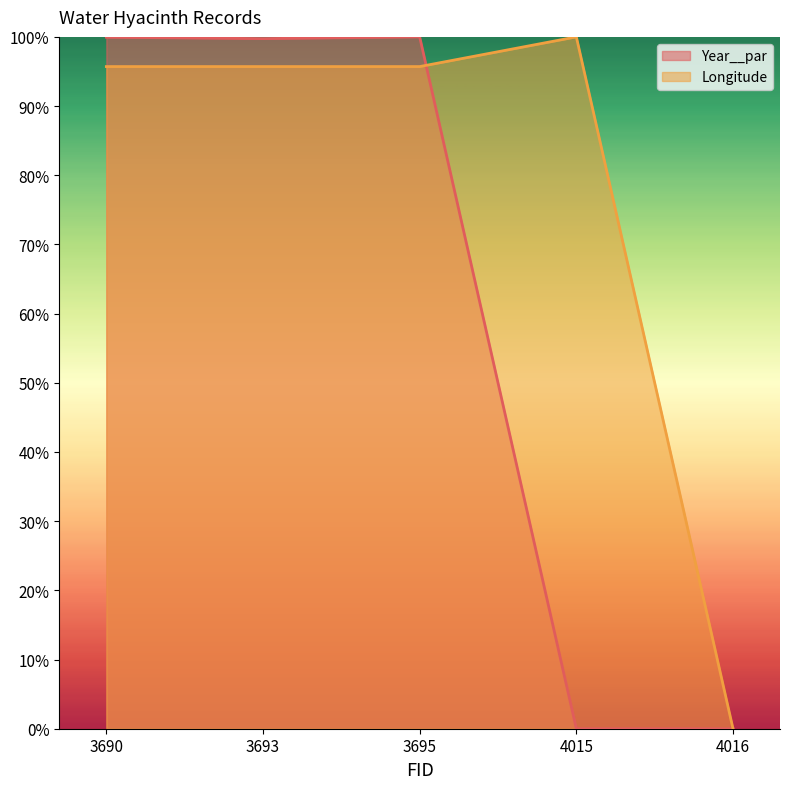

At which label is Longitude closest to 0?

4016